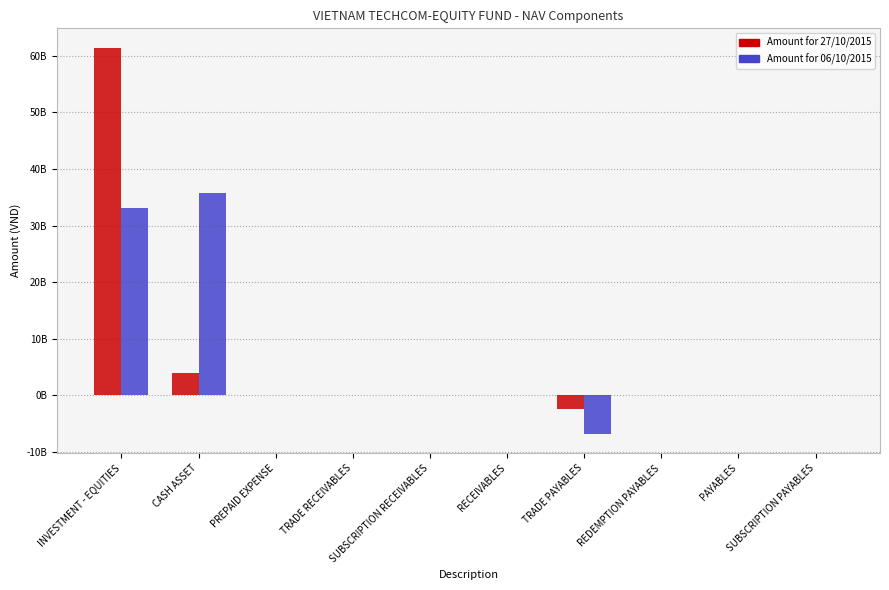

What are all the series names shown in the legend?

Amount for 27/10/2015, Amount for 06/10/2015